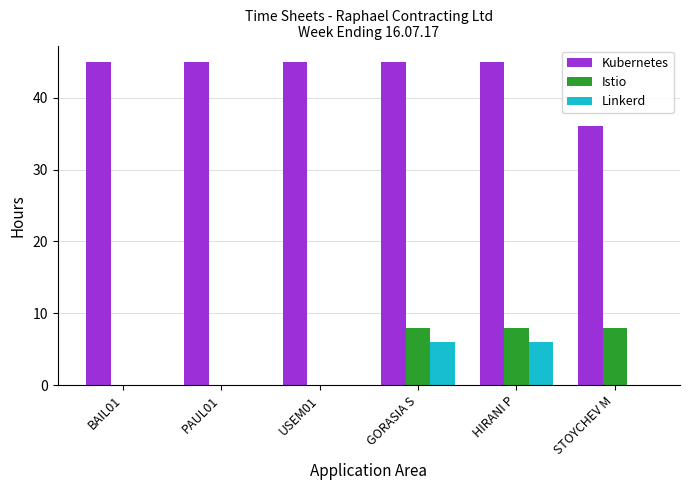

How many groups of bars are there?

6